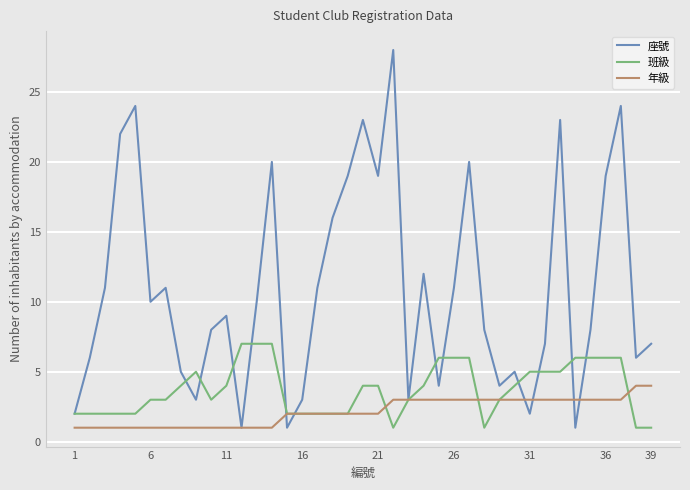

Rank the series by their maximum value, from lowest to highest.

年級, 班級, 座號